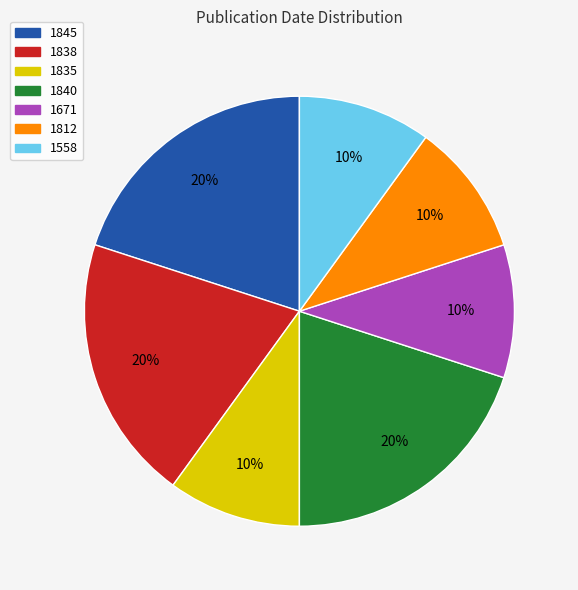

What percentage is the 1671 slice, to the nearest percent?

10%